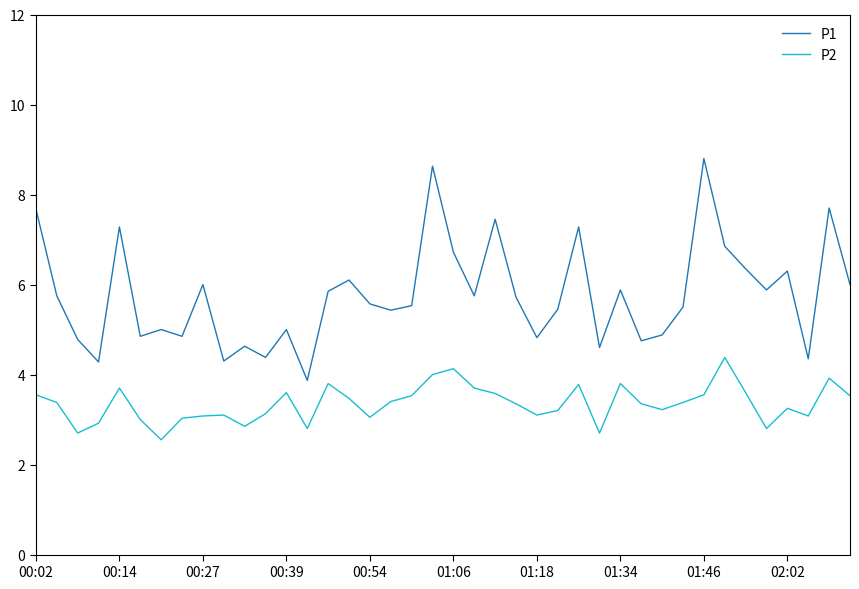

List the series in order of their overall mean, highest first.

P1, P2